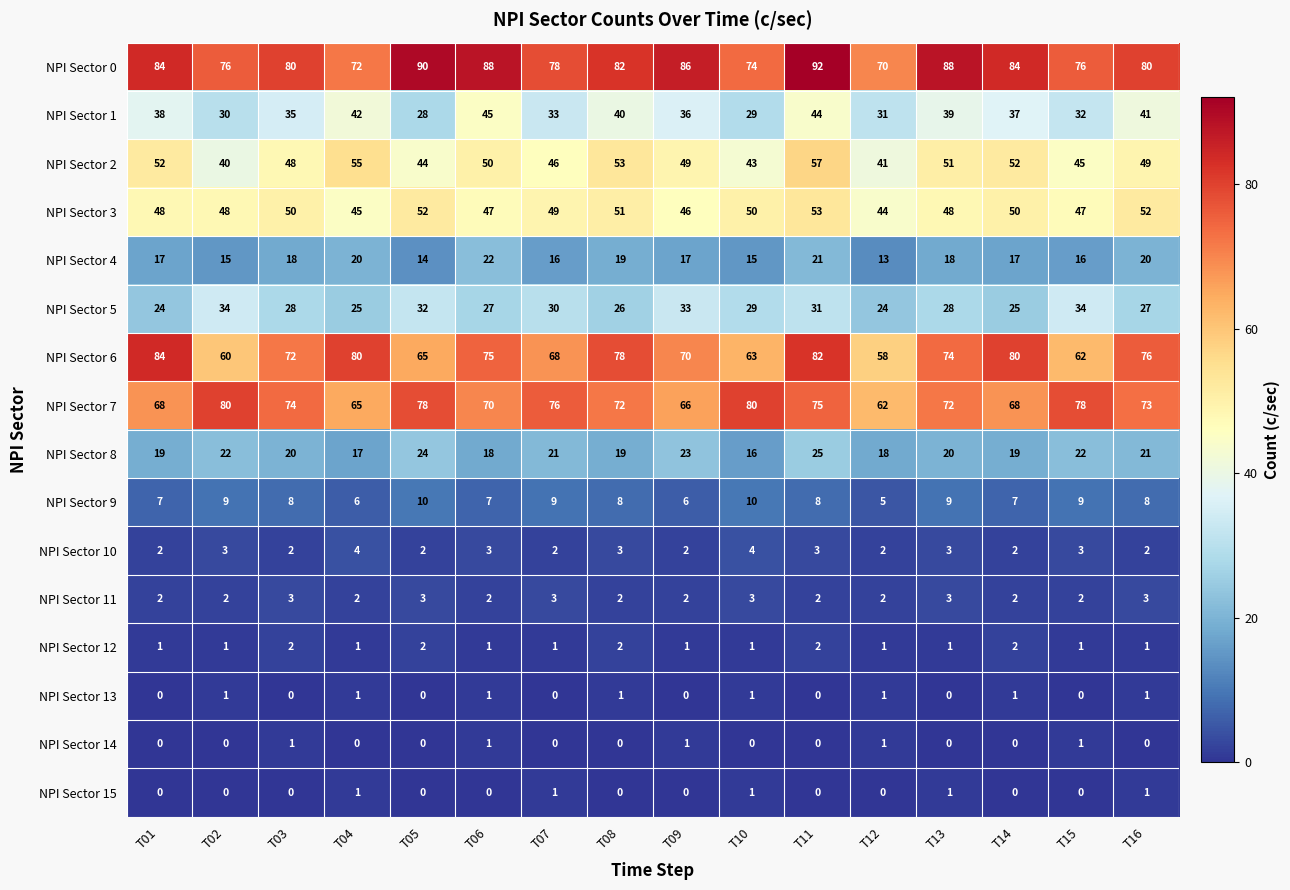

What is the total value across all series at T01?

446